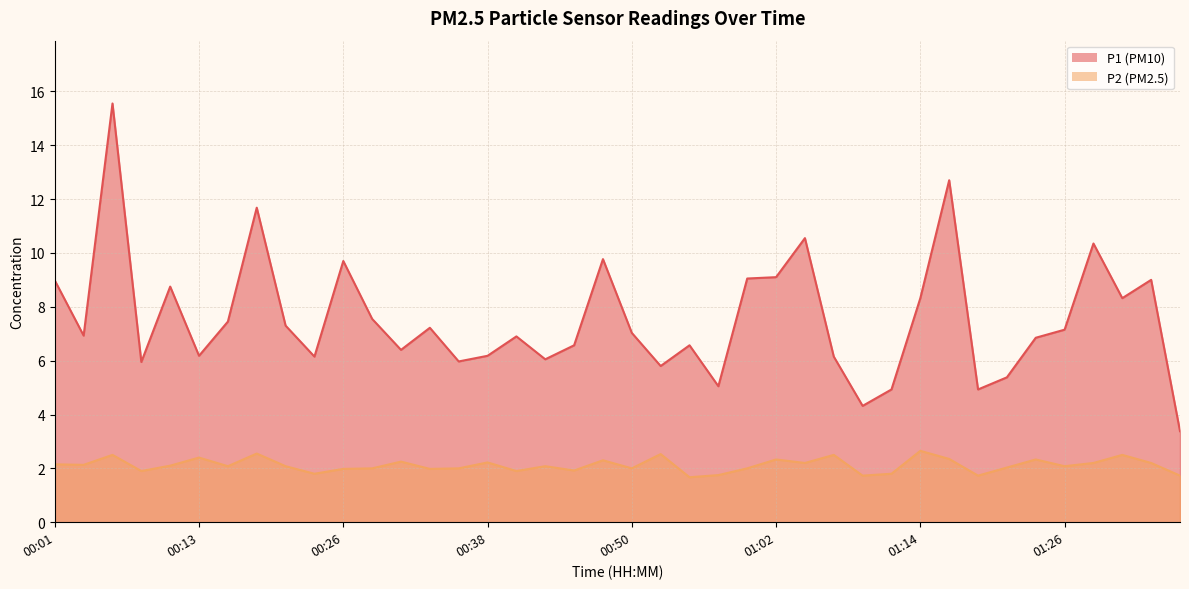

True or false: P1 and P2 cross at least once.

False